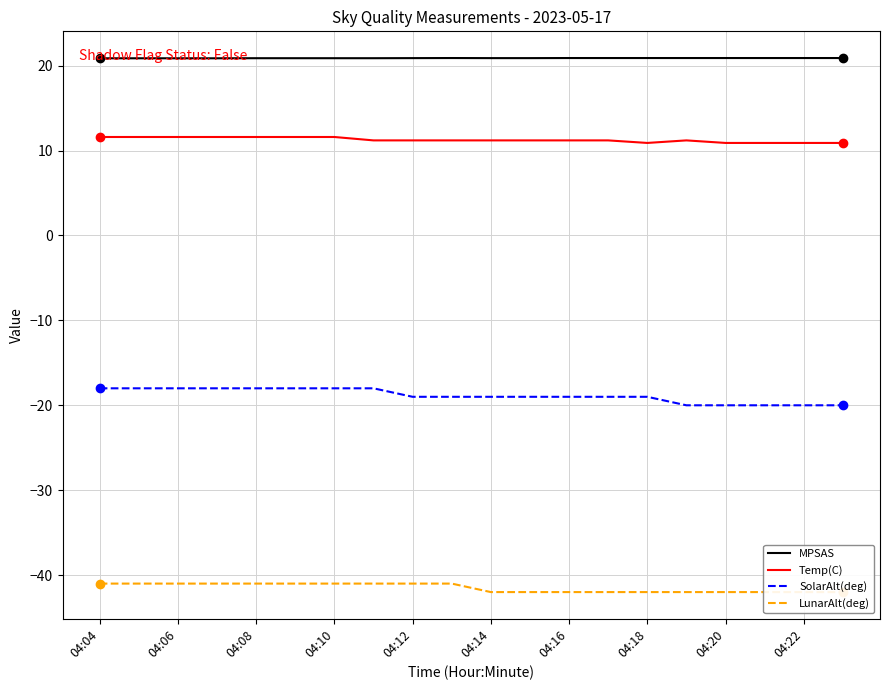

True or false: SolarAlt(deg) has more than 1 interior local peaks.

False